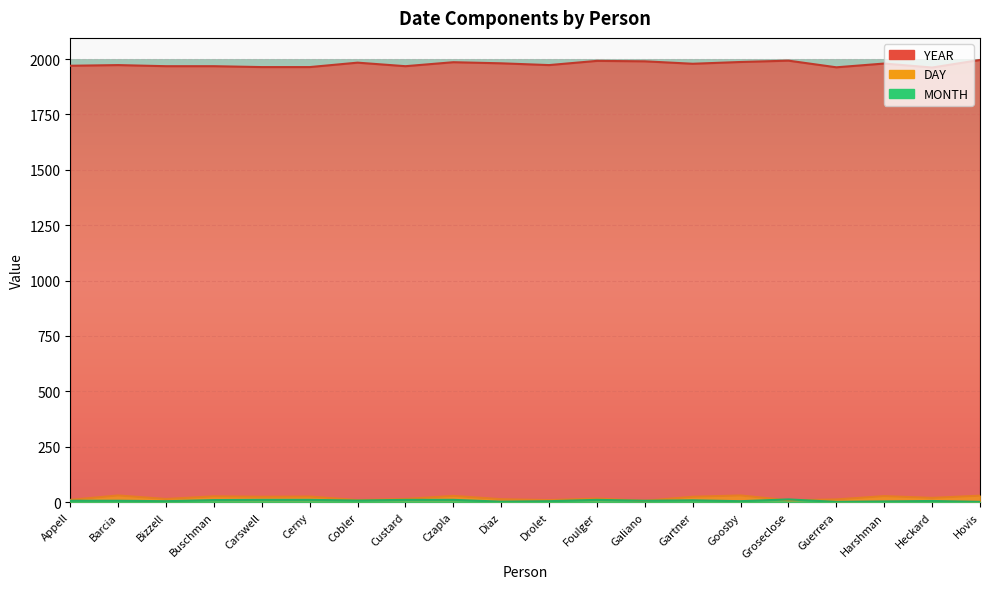

How many series are shown in this chart?

3